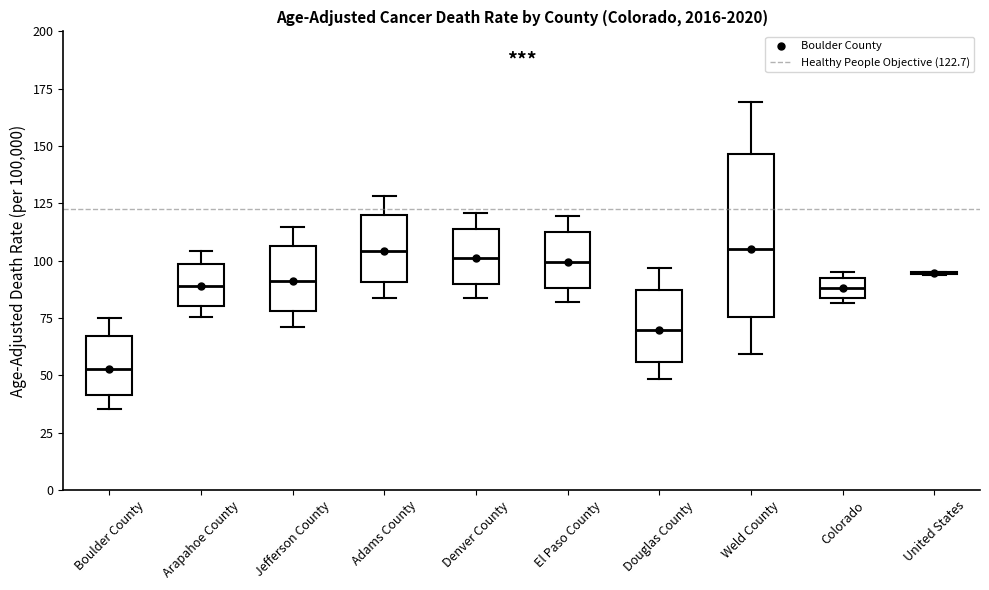

Reading left to right, transcribe this box plot: for each box, give where its median line is, the range the box spans, and where its two whiskers end, as read against the y-axis. The values are not printed on the chart, so give them approximately, as read against the axis.

Boulder County: median 55, box 40 to 65, whiskers 35 to 75
Arapahoe County: median 90, box 80 to 100, whiskers 75 to 105
Jefferson County: median 90, box 80 to 105, whiskers 70 to 115
Adams County: median 105, box 90 to 120, whiskers 85 to 130
Denver County: median 100, box 90 to 115, whiskers 85 to 120
El Paso County: median 100, box 90 to 110, whiskers 80 to 120
Douglas County: median 70, box 55 to 85, whiskers 50 to 95
Weld County: median 105, box 75 to 145, whiskers 60 to 170
Colorado: median 90, box 85 to 95, whiskers 80 to 95 (just above the box's upper edge)
United States: box collapsed to a line at 95, whiskers 95 to 95